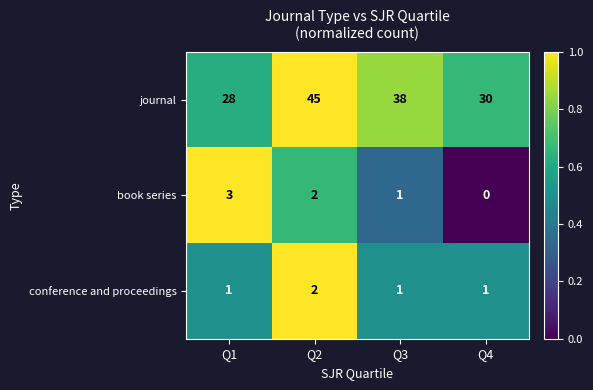

Which label corresponds to the smallest value in the chart?

Q4